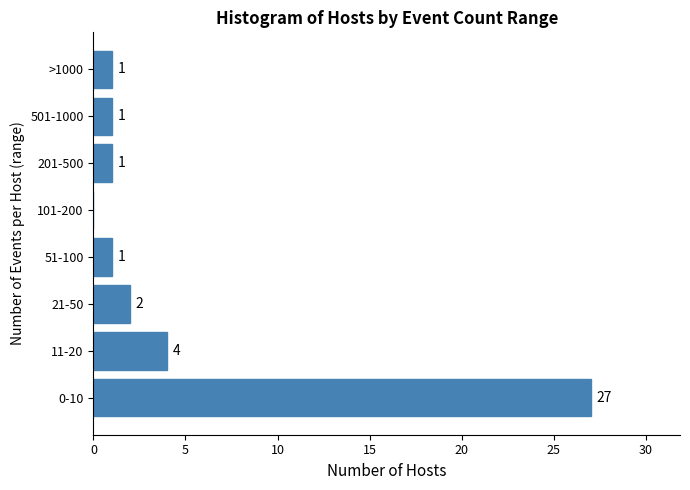

Reading bottom to top, extract all data points from this chart.

0-10=27	11-20=4	21-50=2	51-100=1	101-200=0	201-500=1	501-1000=1	>1000=1